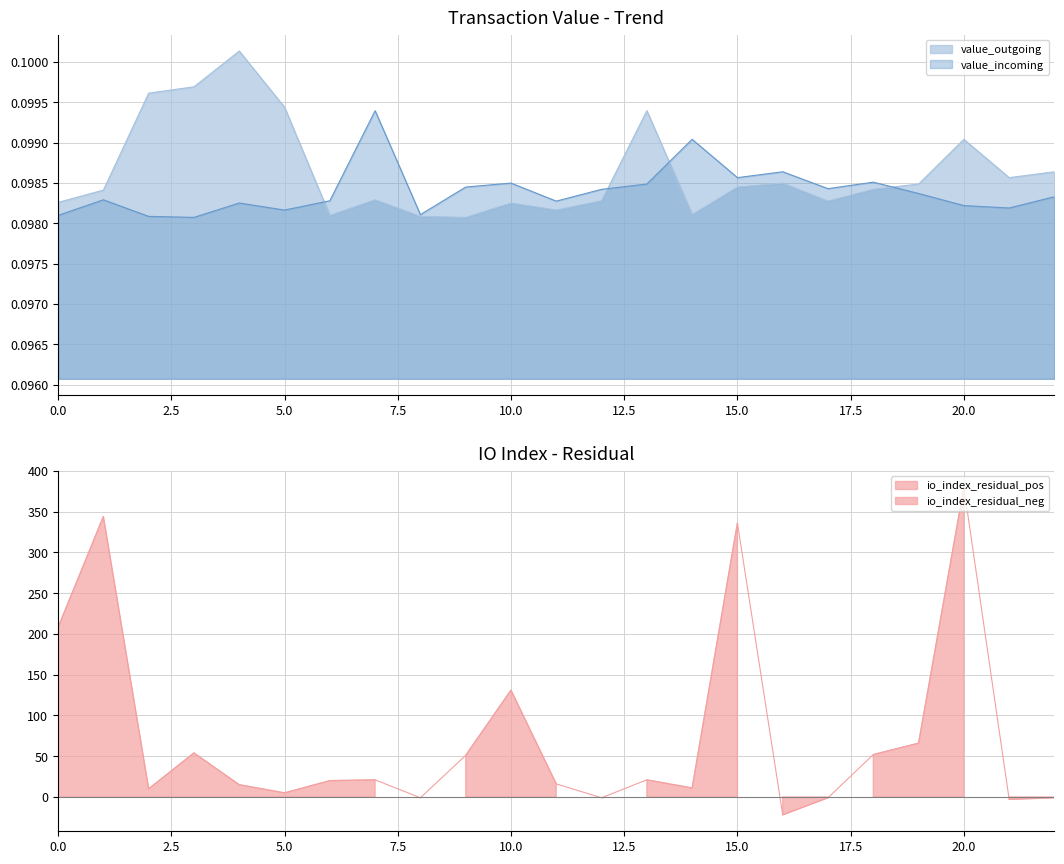

Which has a higher value, 20.0 or 18?

18